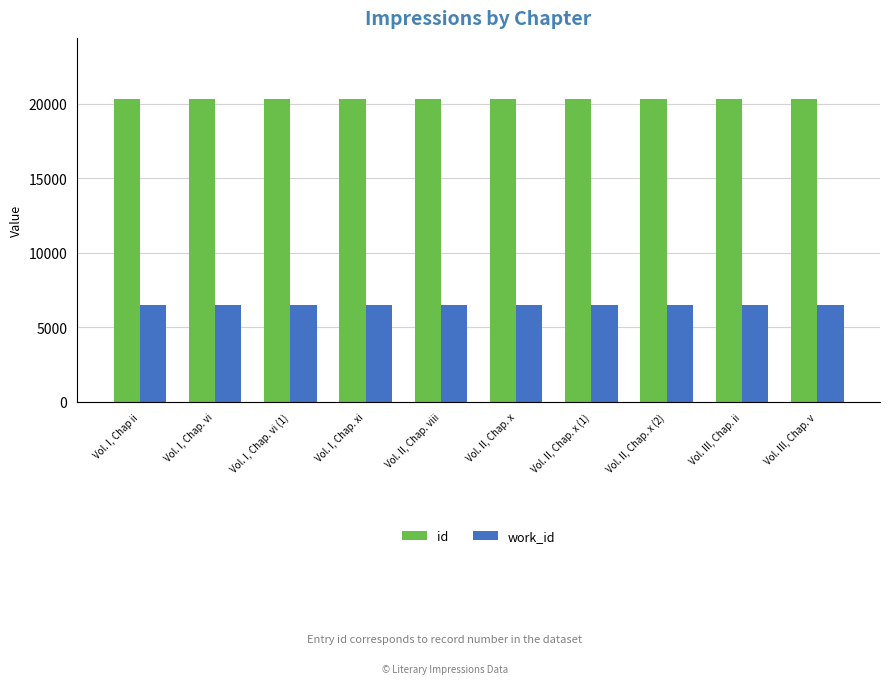

What is the difference between the highest and lowest values at Vol. III, Chap. ii?

13847